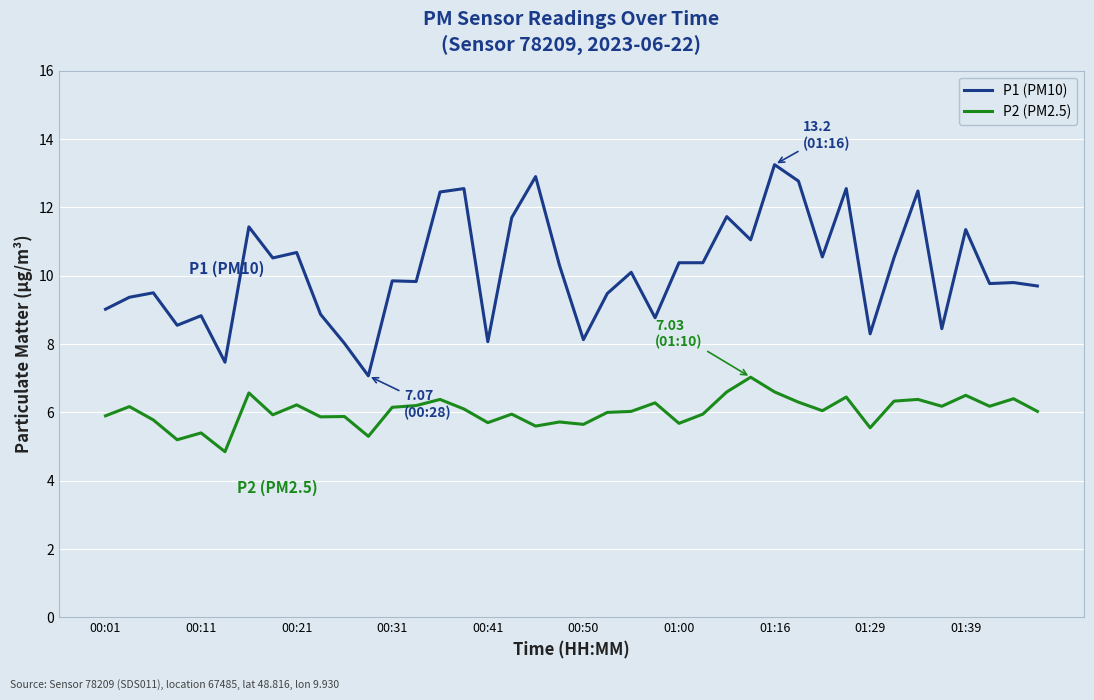

Rank the series by their average value, from highest to lowest.

P1 (PM10), P2 (PM2.5)